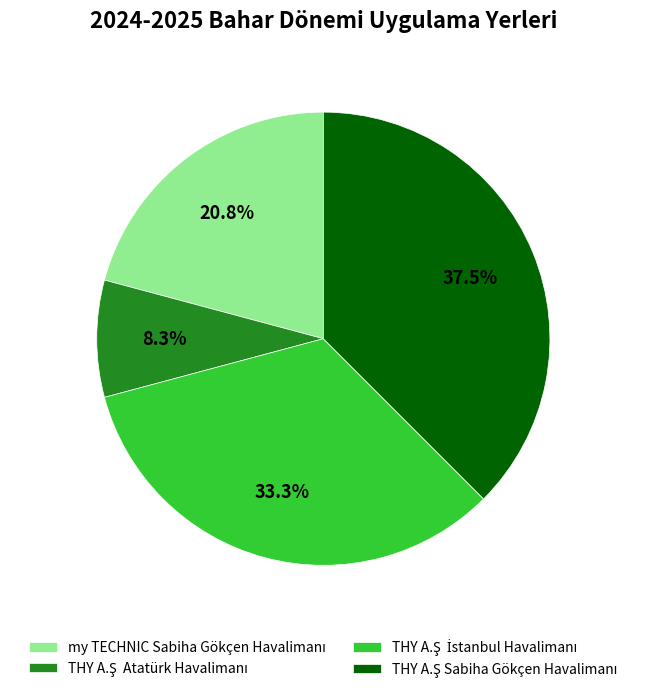

To the nearest percent, what is the average slice percentage?

25%